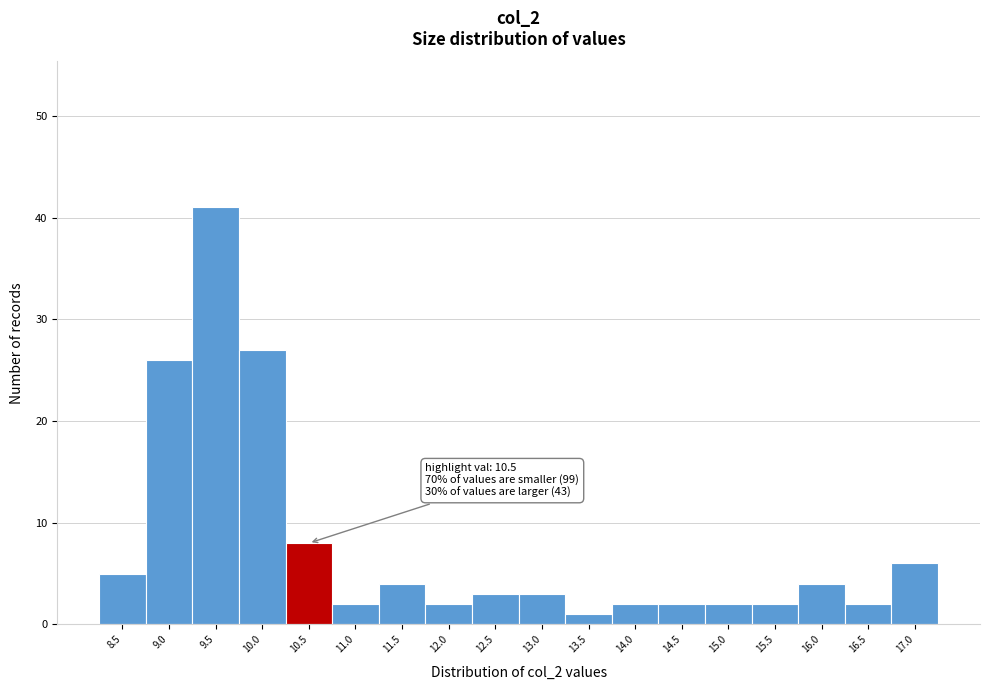

Reading left to right, list all the values displayed in this chart.

5	26	41	27	8	2	4	2	3	3	1	2	2	2	2	4	2	6